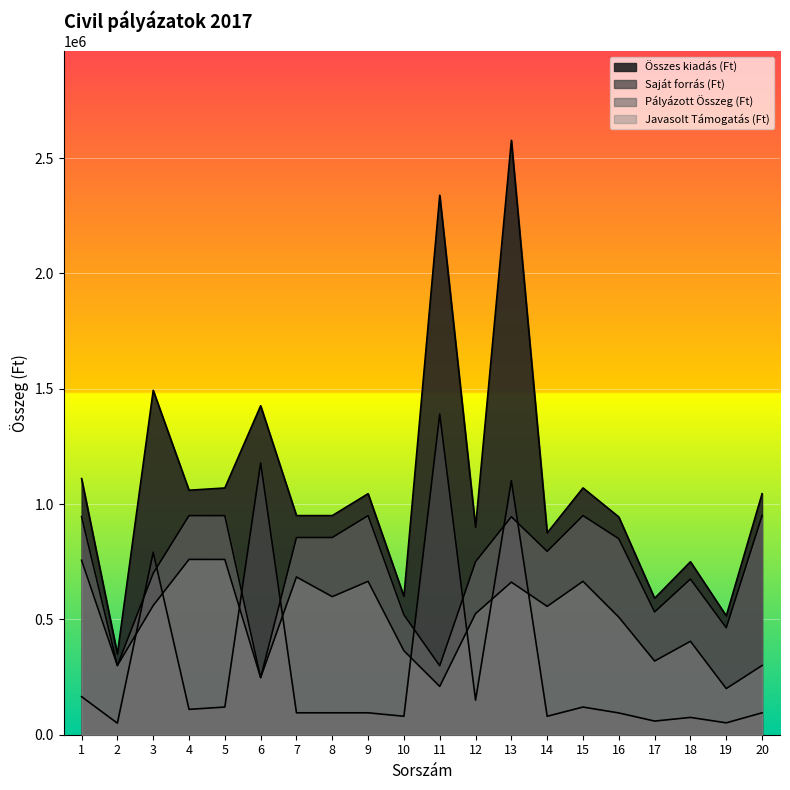

Reading left to right, extract all data points from this chart.

Összes kiadás (Ft): 1110450	350000	1493000	1060000	1069800	1426170	950000	950000	1045000	600000	2339000	900000	2577002	875000	1070000	944000	591500	750000	515315	1045000
Saját forrás (Ft): 165000	50000	791000	110000	120000	1178520	95000	95000	95000	80000	1390000	150000	1102002	80000	120000	94400	59150	75000	51531	95000
Pályázott Összeg (Ft): 945450	300000	700000	950000	949800	247650	855000	855000	950000	520000	299000	750000	945000	795000	950000	849600	532350	675000	463783	950000
Javasolt Támogatás (Ft): 756360	300000	560000	760000	759840	247650	684000	598500	665000	364000	209300	525000	661500	556500	665000	509760	319410	405000	200000	300000